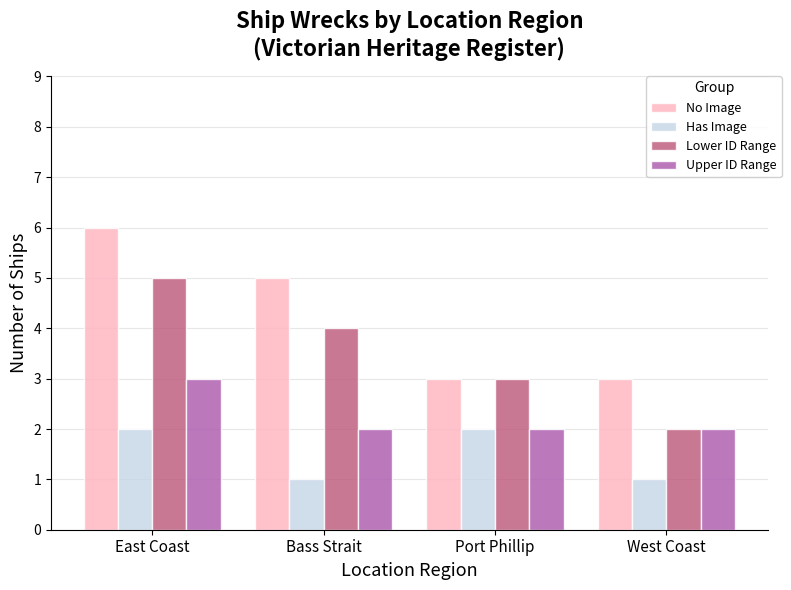

What is the greatest value displayed?

6